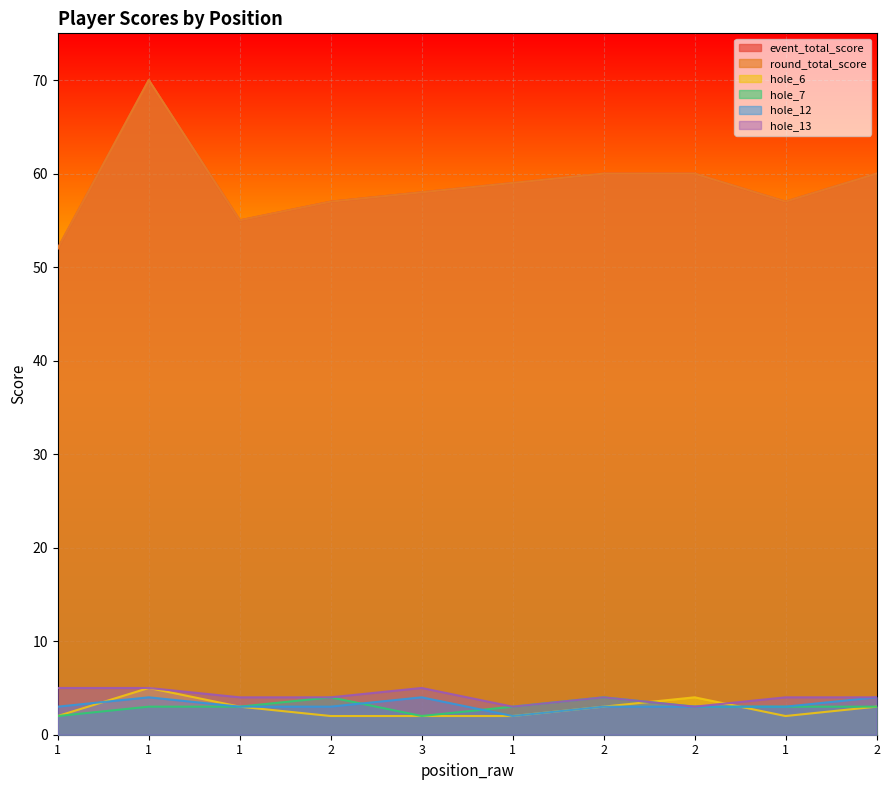

True or false: hole_12 has a value of 3 at 2.

True